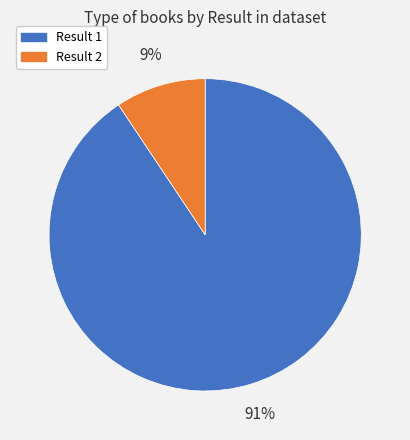

Does any single category account for the majority?

Yes